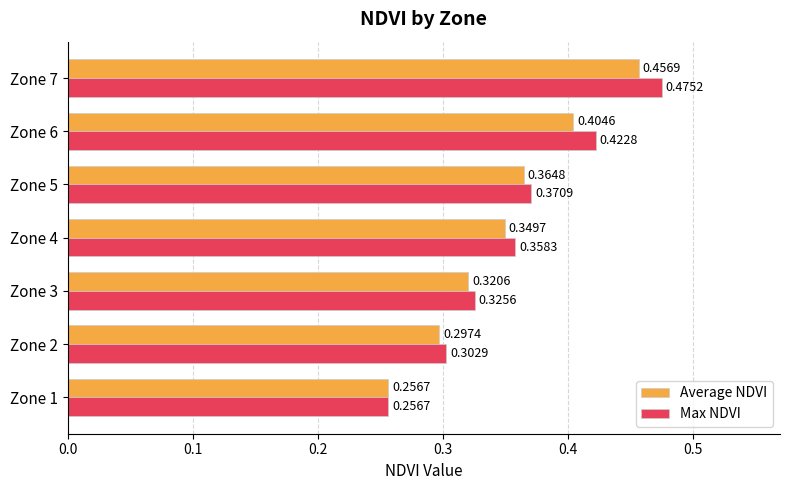

Which series has the largest range (max minus min)?

Max NDVI